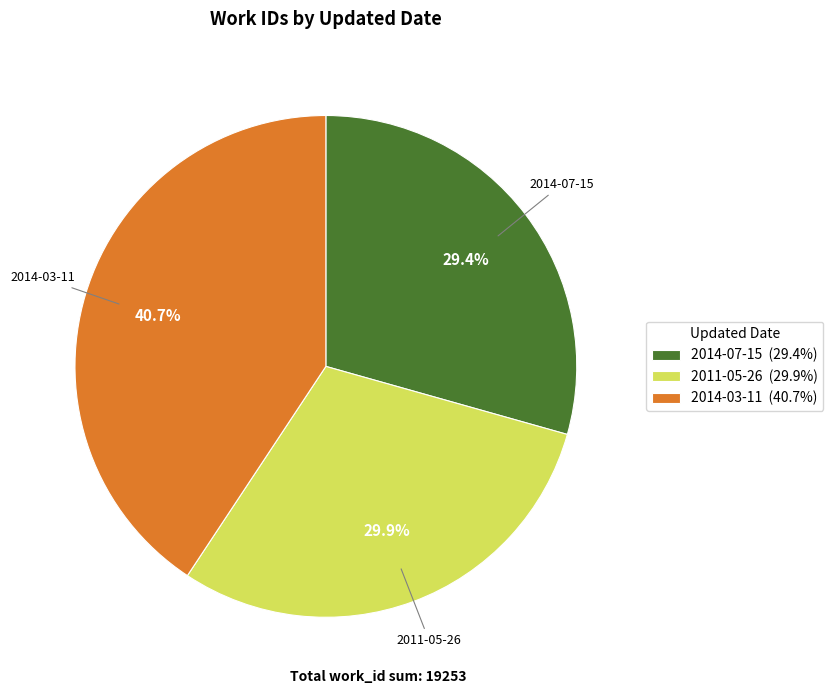

Rank the categories by value from highest to lowest.

2014-03-11, 2011-05-26, 2014-07-15